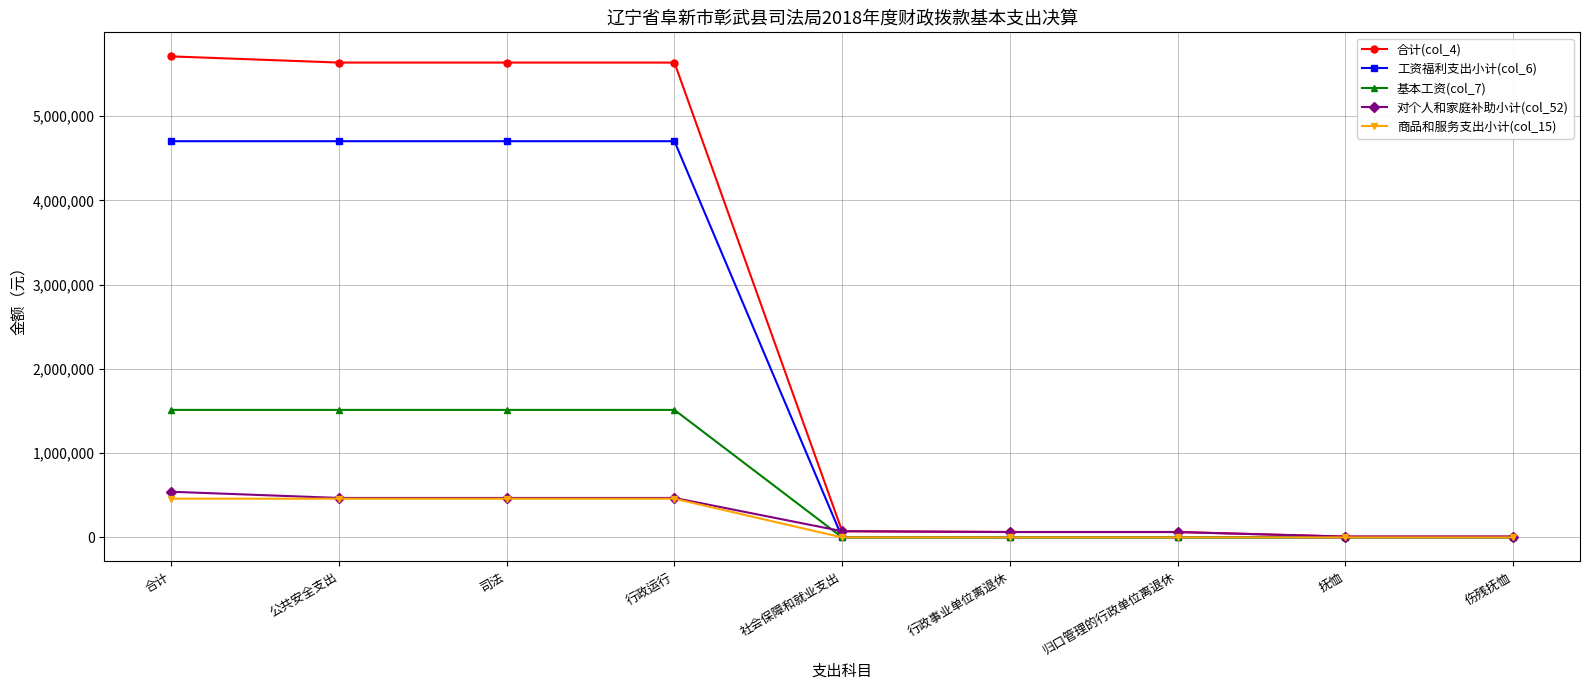

True or false: 工资福利支出小计(col_6) has a value of 4701939.9 at 司法.

True